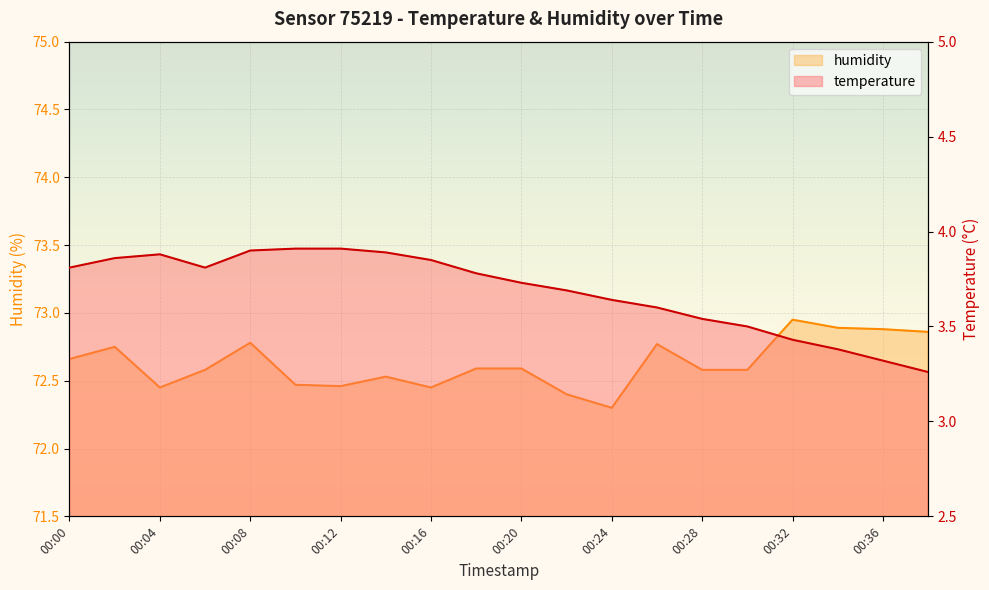

Is the value of temperature at 00:24 greater than the value of humidity at 00:34?

No